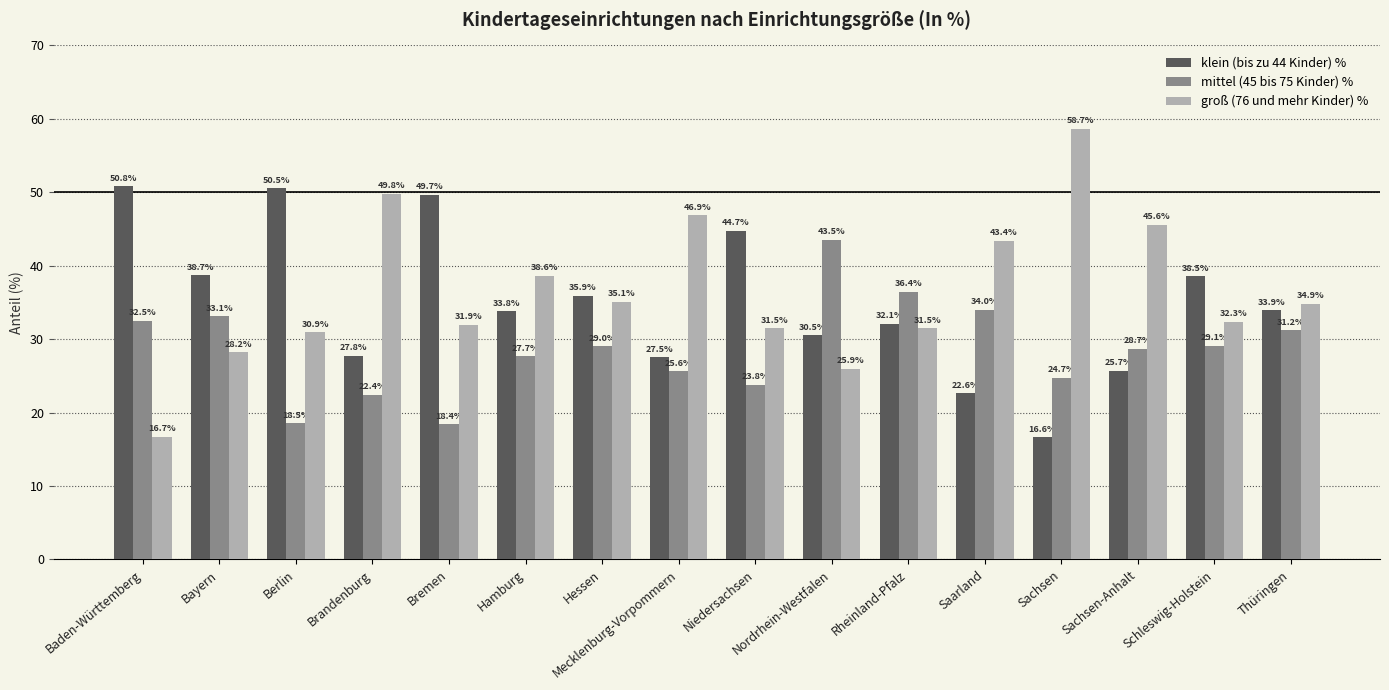

What position from the right is Bremen?

12